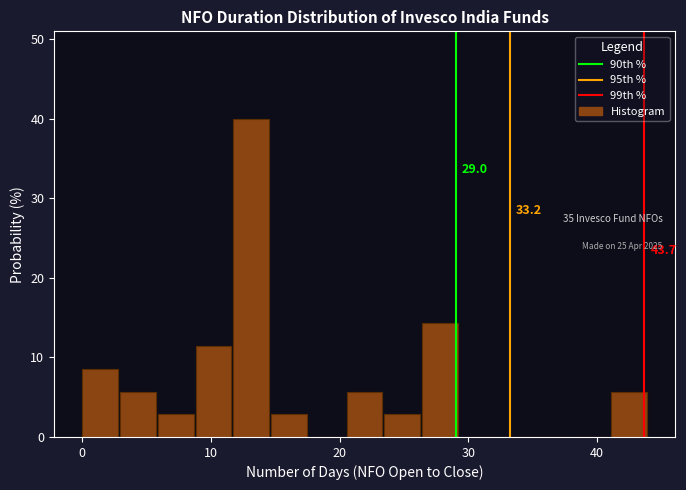

Read against the x-axis, roughly where is the centre of the tallest bar?

13